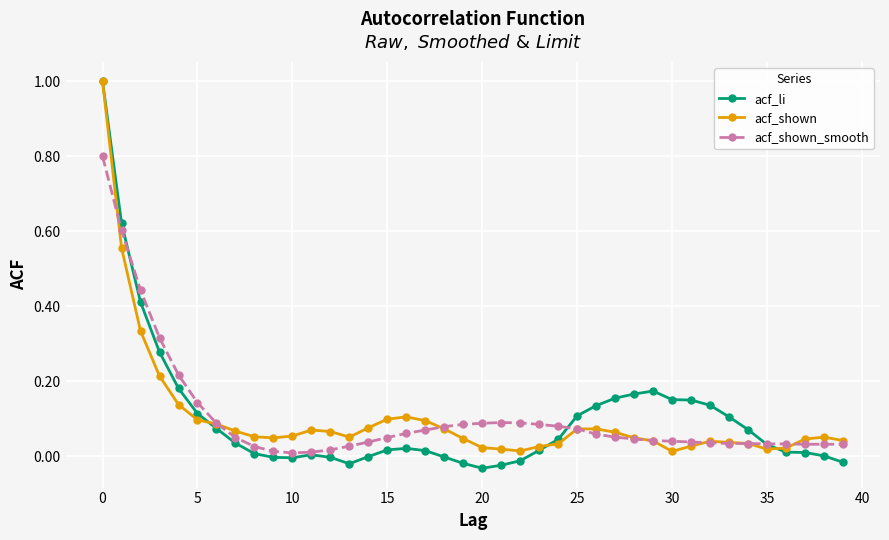

True or false: acf_shown has more than 2 interior local peaks.

True